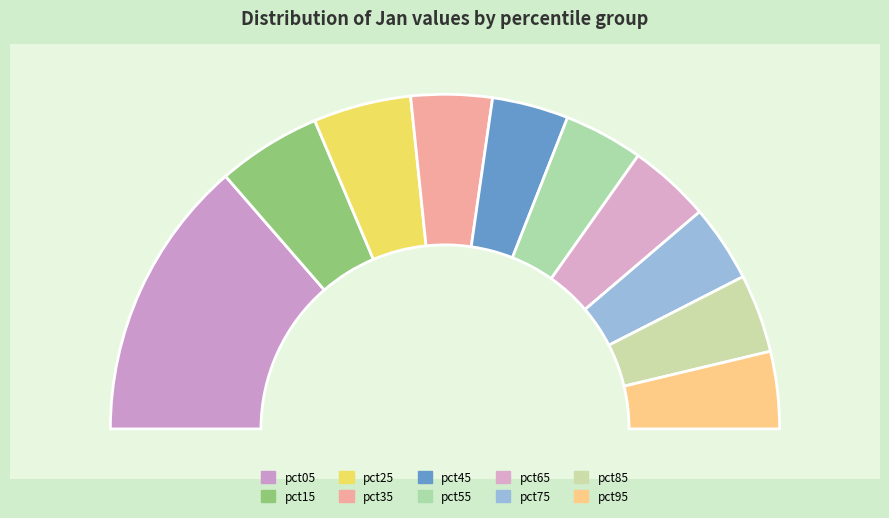

To the nearest percent, what portion does pct15 represent?

10%